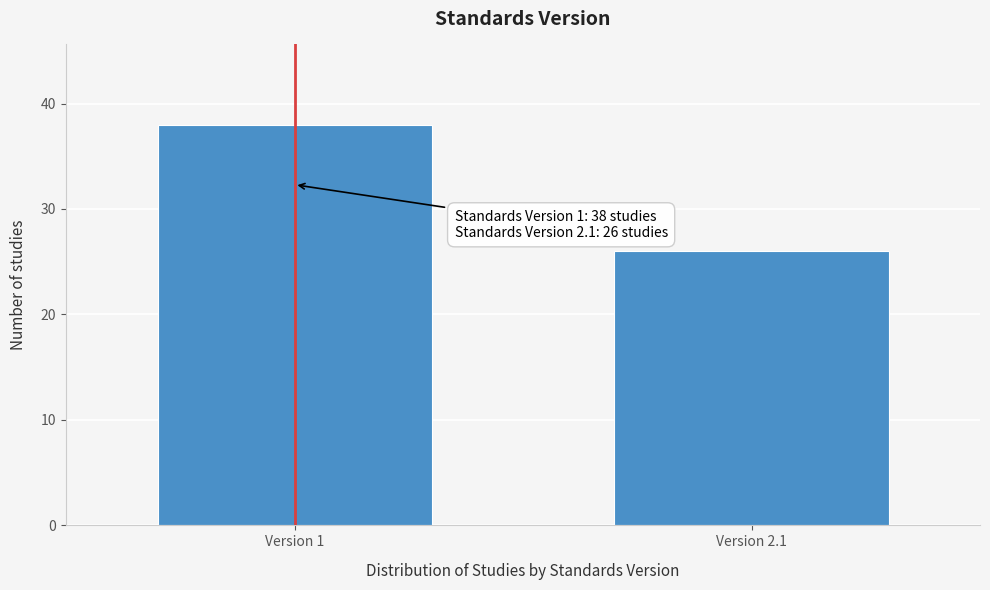

Reading left to right, transcribe all the data shown in this chart.

Version 1=38	Version 2.1=26